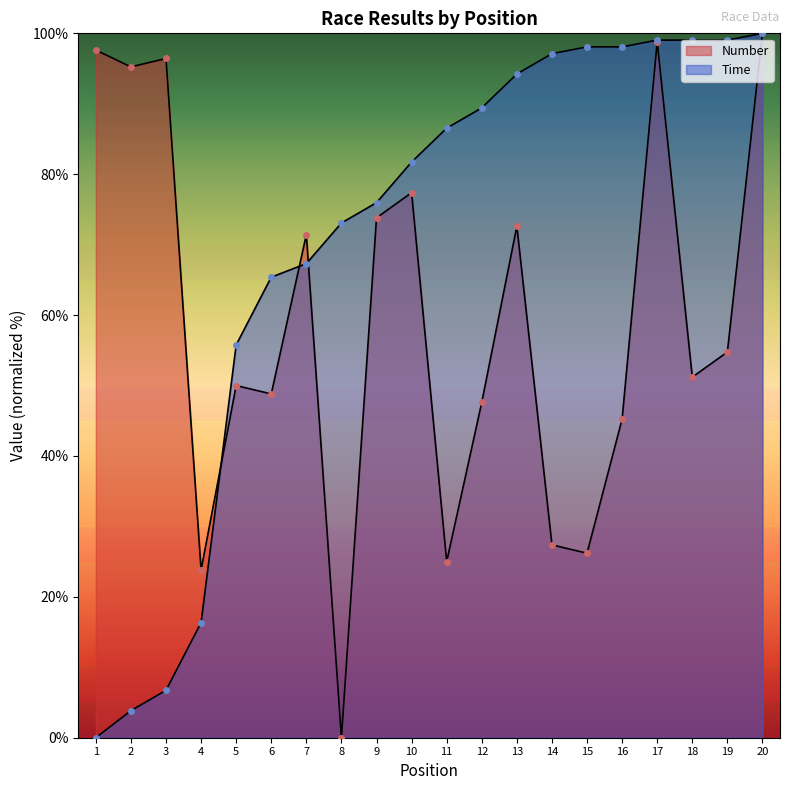

Where is the first local maximum for Number?

3